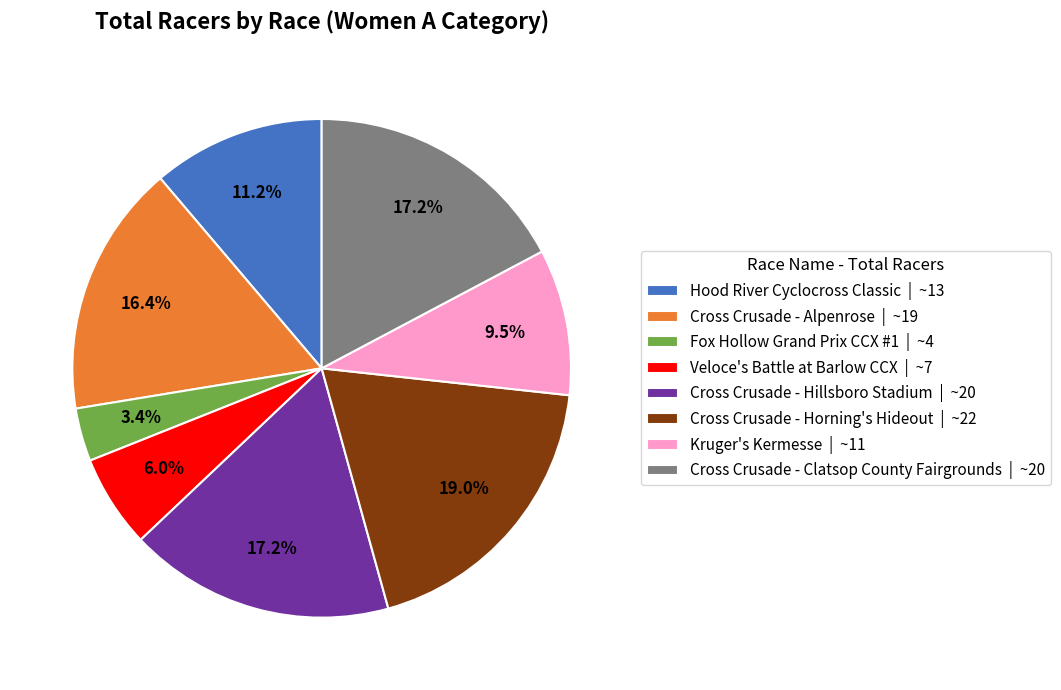

To the nearest percent, what is the difference between the Cross Crusade - Hillsboro Stadium and Hood River Cyclocross Classic slice percentages?

6%